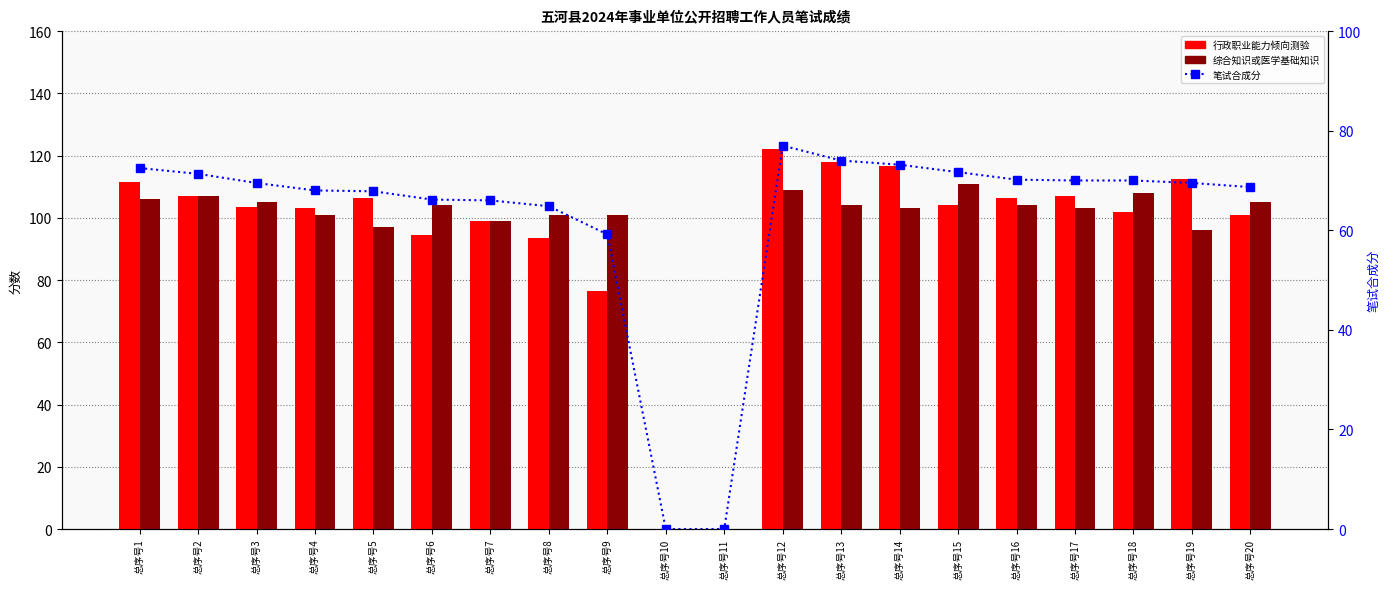

At how many categories does at least one series exceed 65?

18